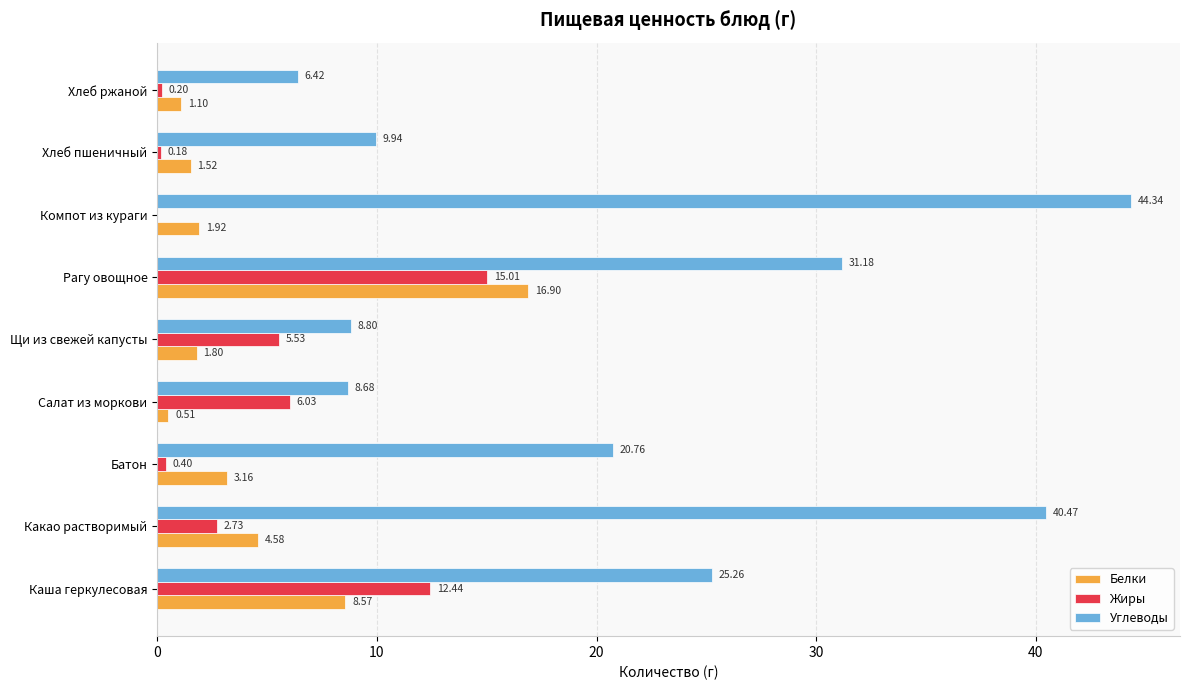

Where is Жиры nearest to the value 7?

Салат из моркови